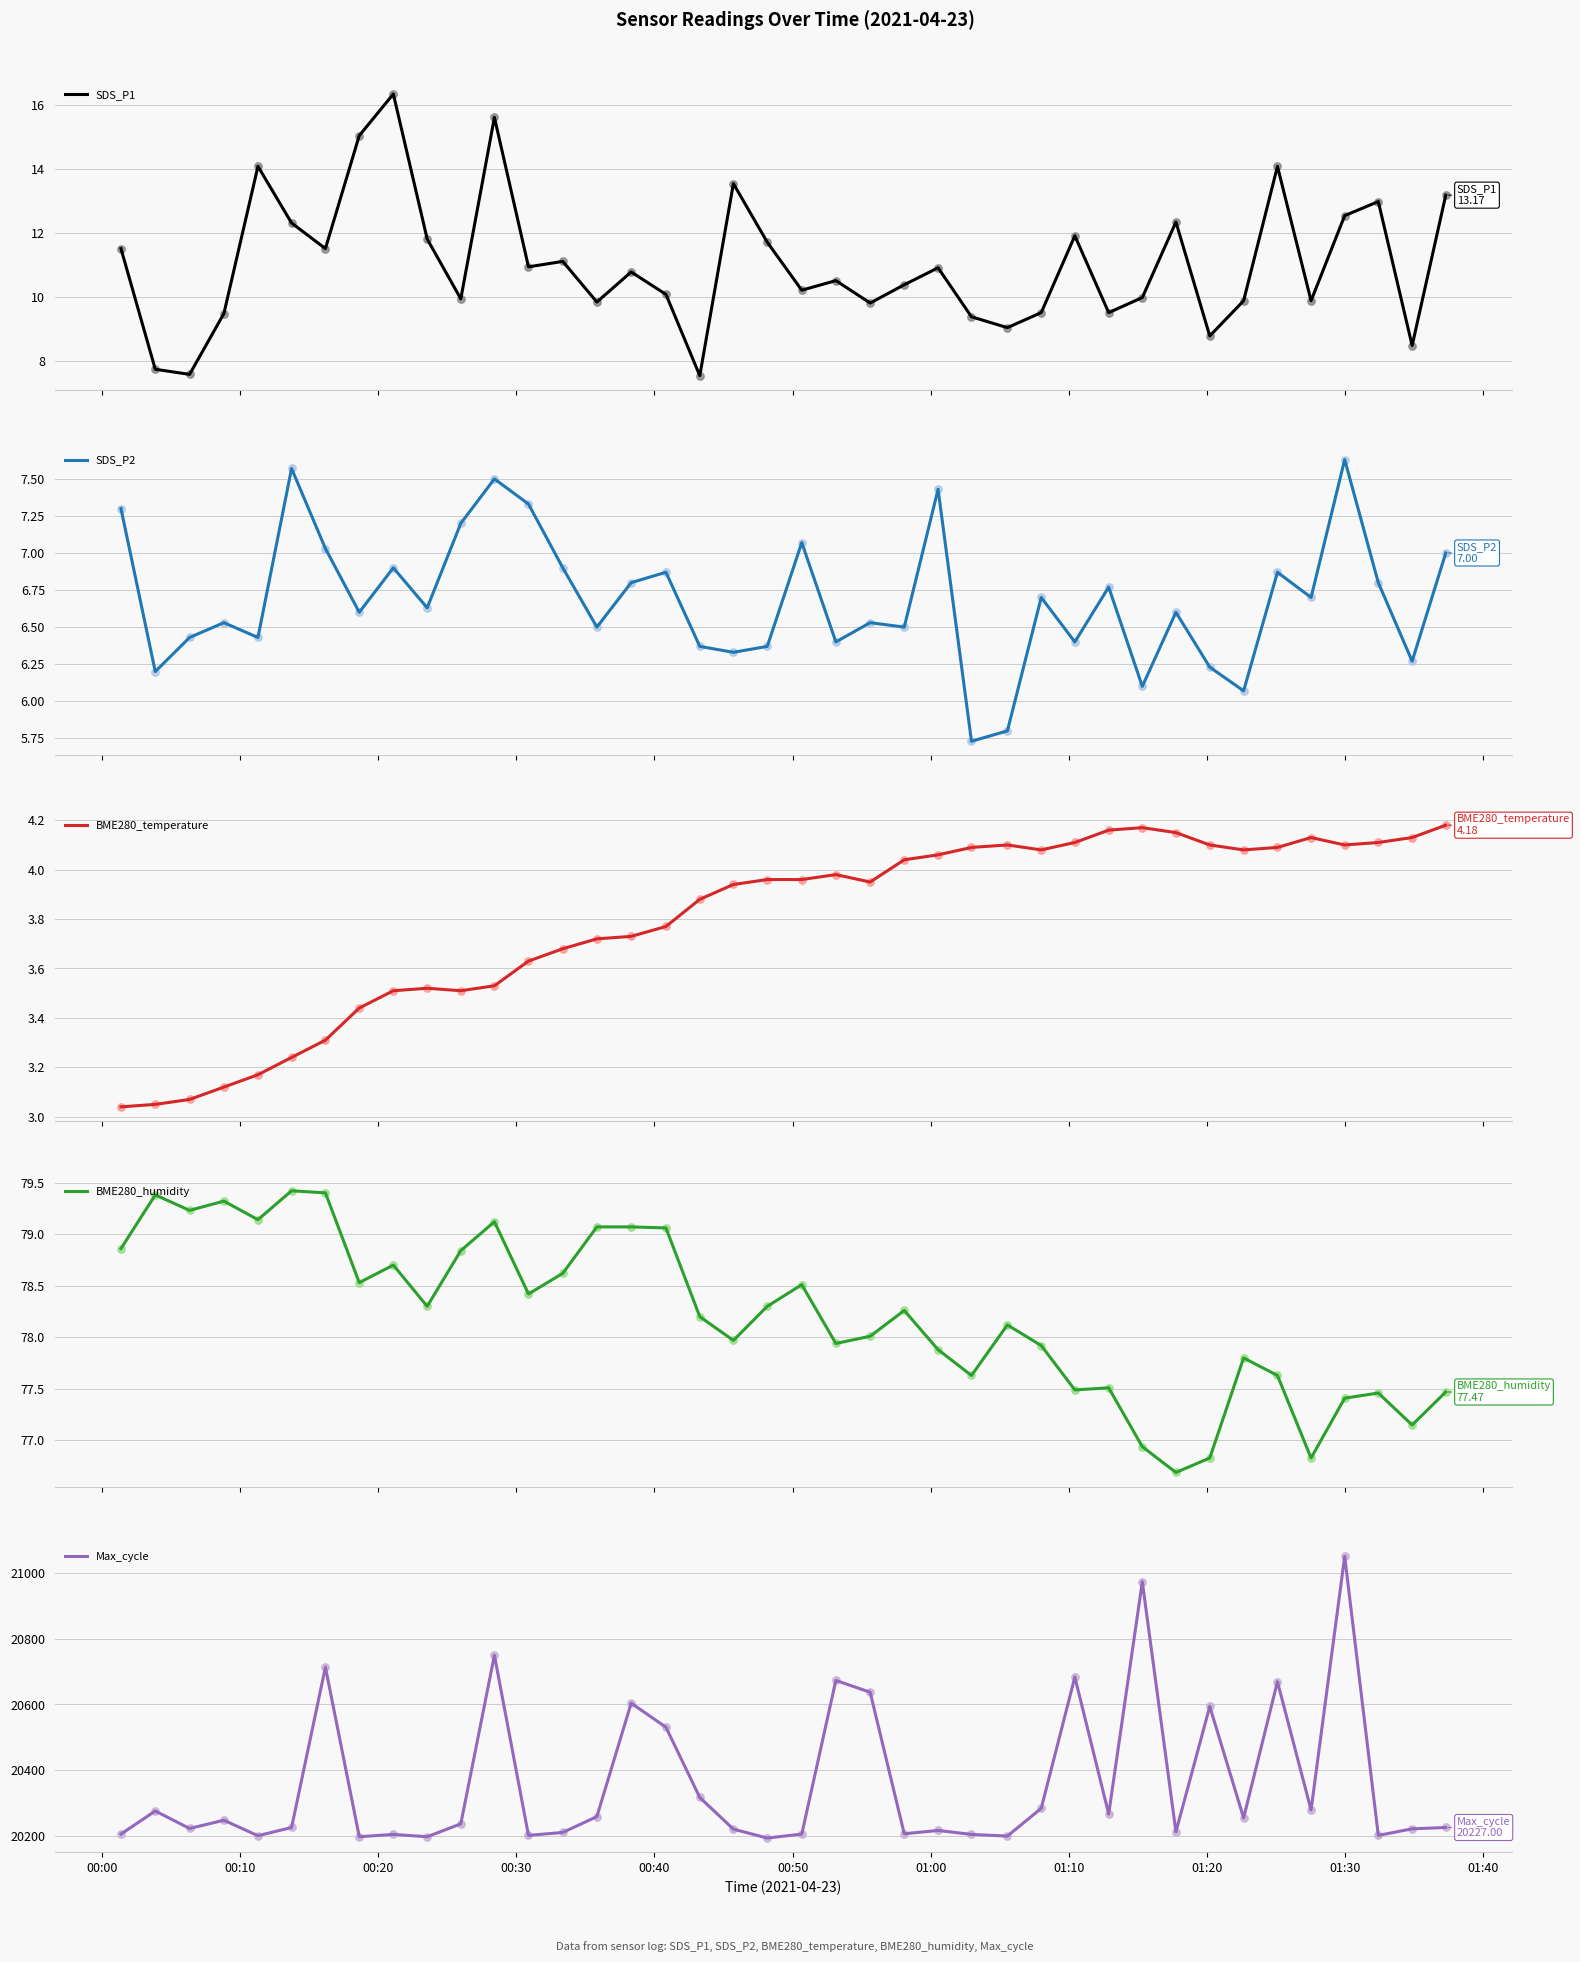

Which series has the largest total across all categories?

Max_cycle